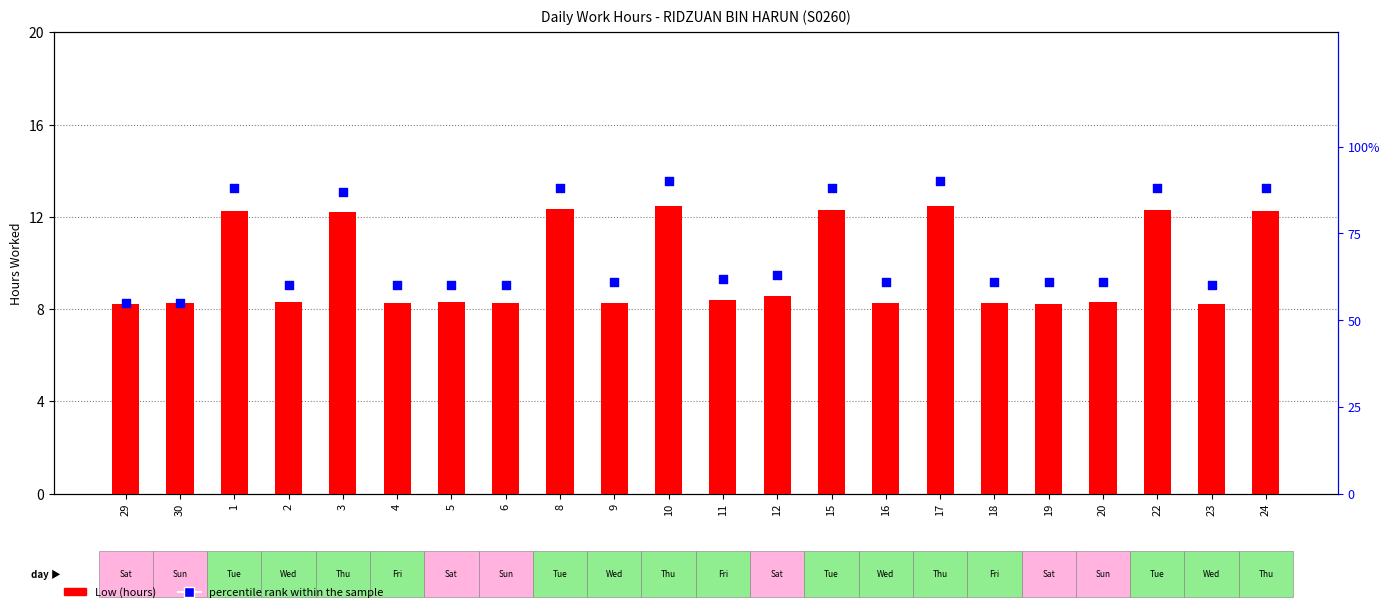

Which series has the largest total across all categories?

percentile rank within the sample